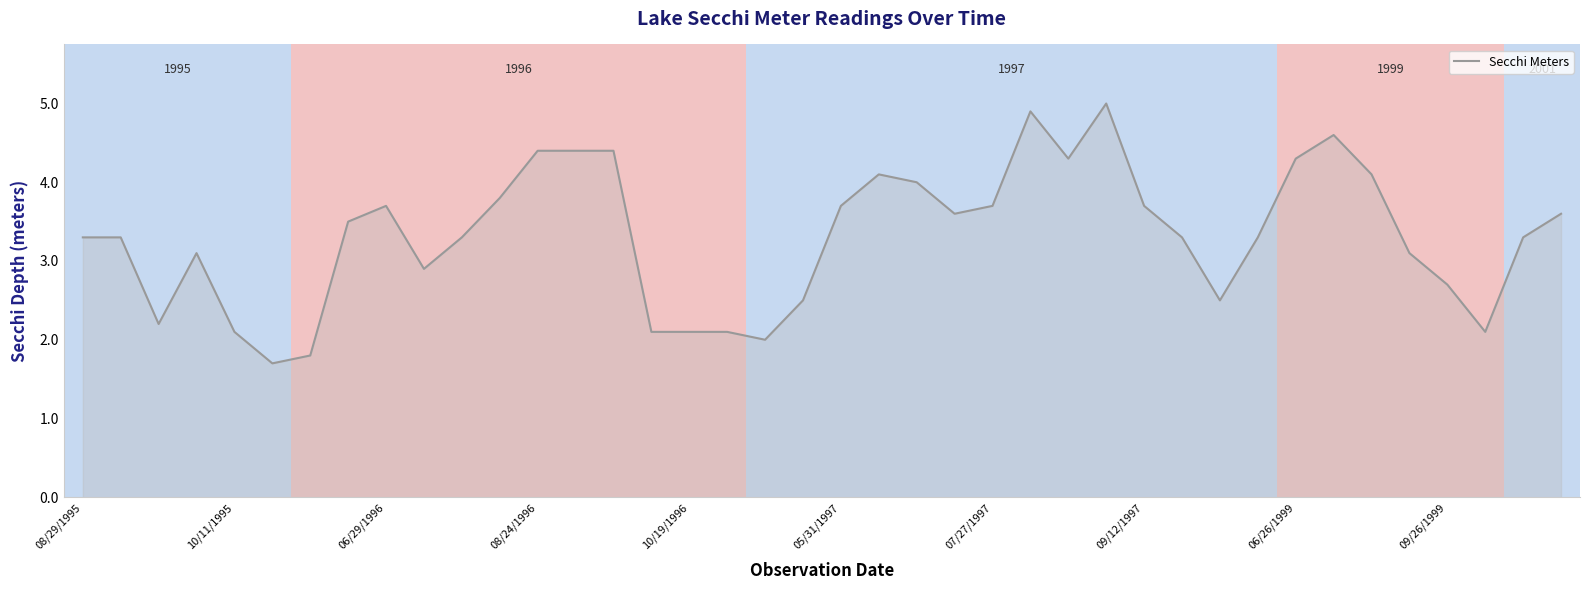

What is the smallest value displayed?

1.7